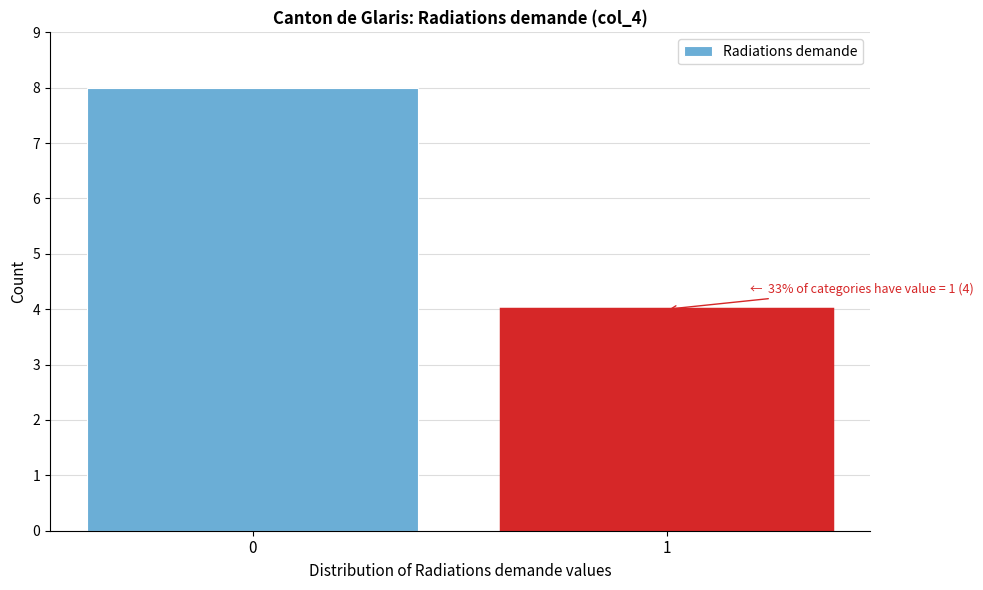

Reading left to right, extract all data points from this chart.

8	4